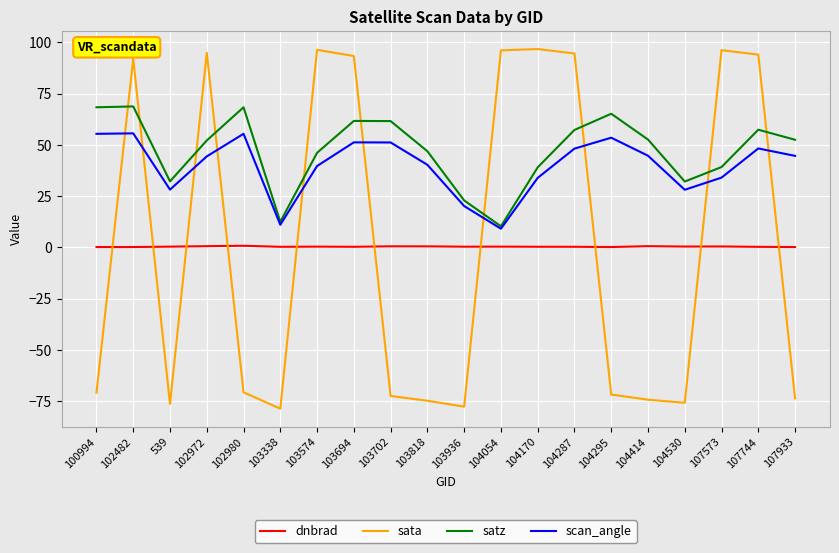

Which series has the largest range (max minus min)?

sata